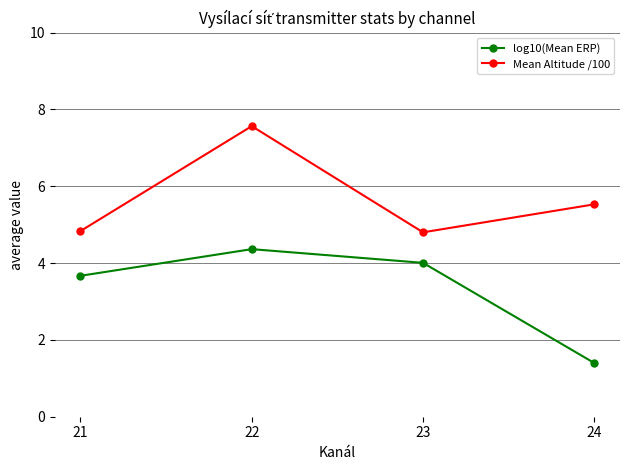

Which series changed the most between 21 and 23?

log10(Mean ERP)